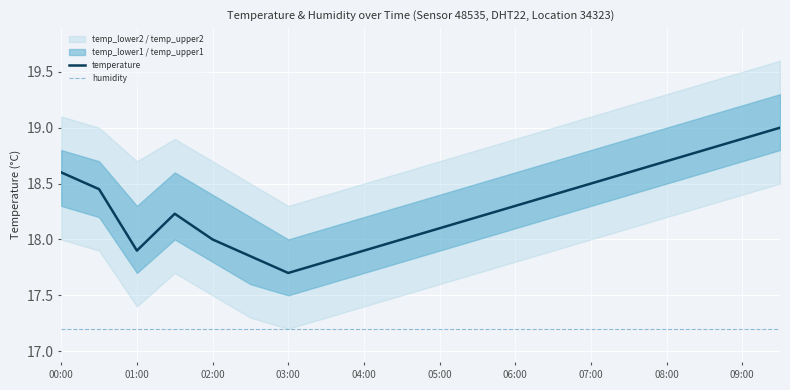

True or false: temperature and humidity intersect in this chart.

False